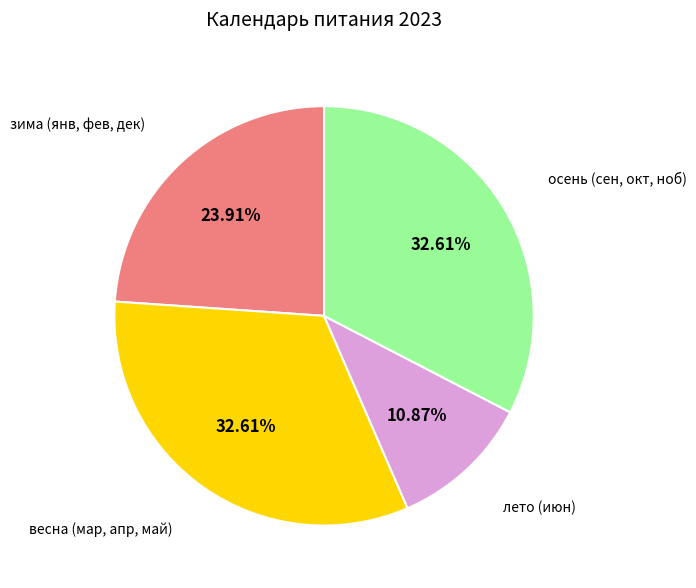

Does any single category account for the majority?

No